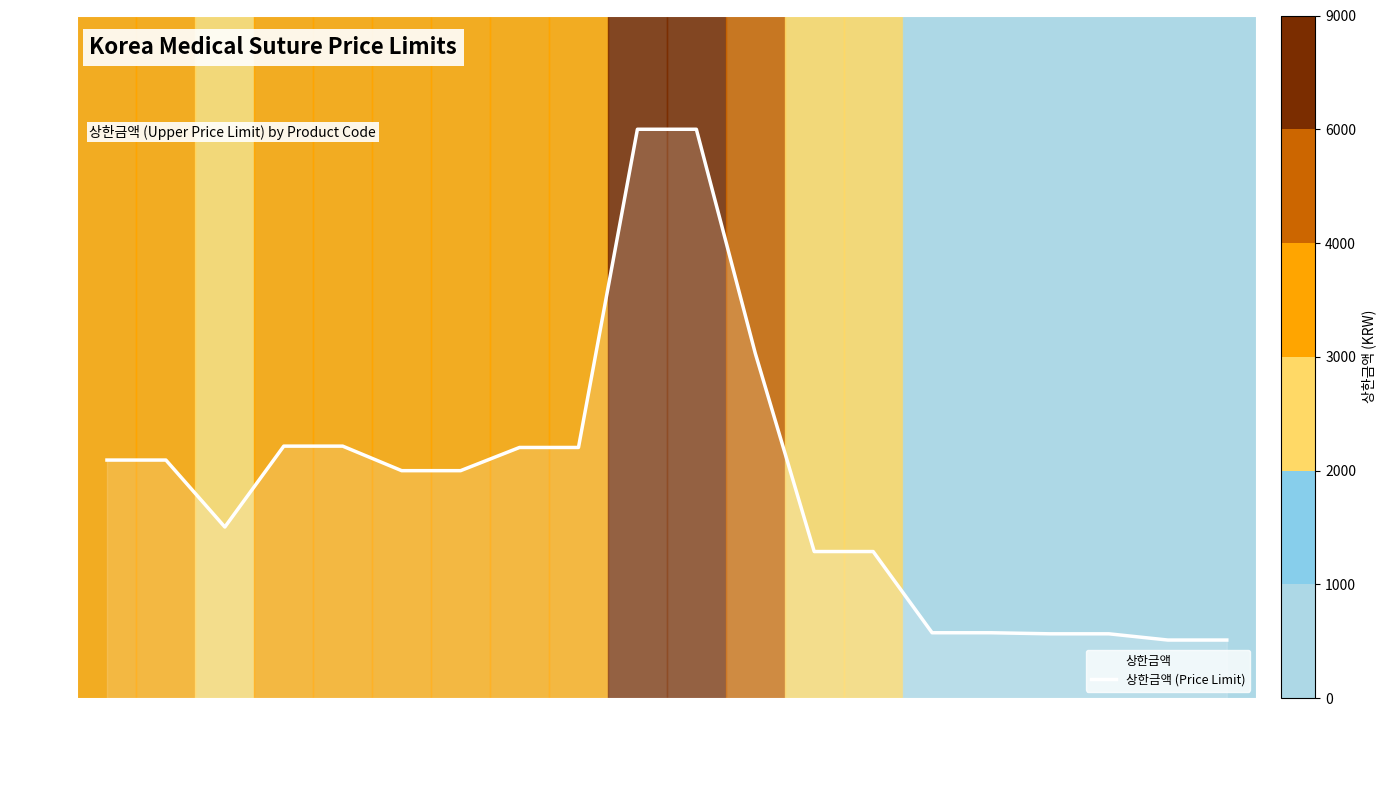

At which category does the chart reach its minimum across all series?

B0555125